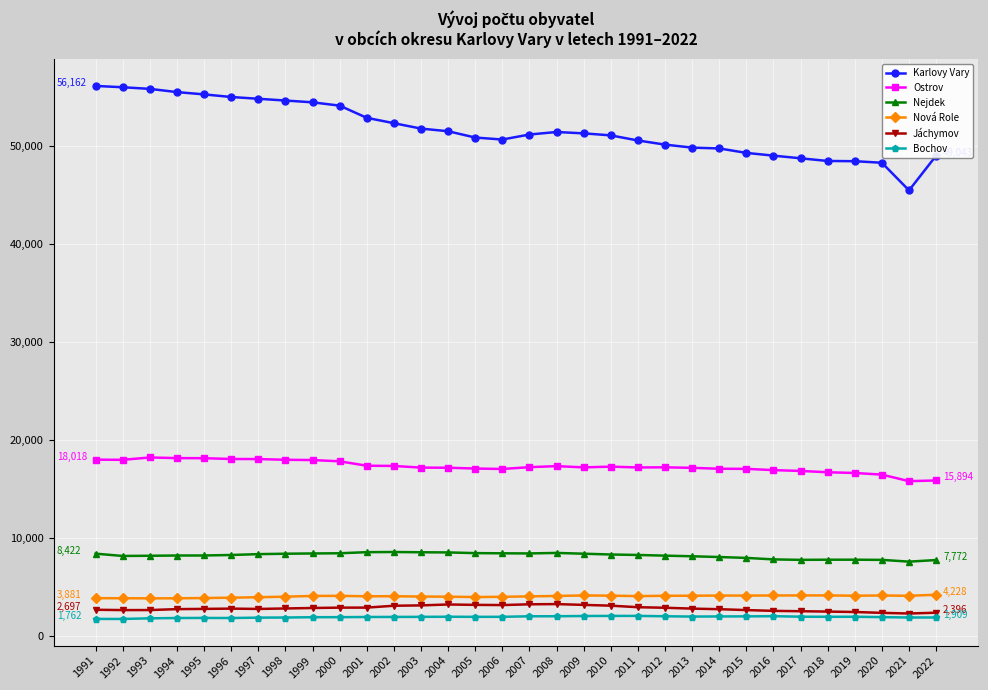

What is the value of the Jáchymov point at the 20th from the left?

3115